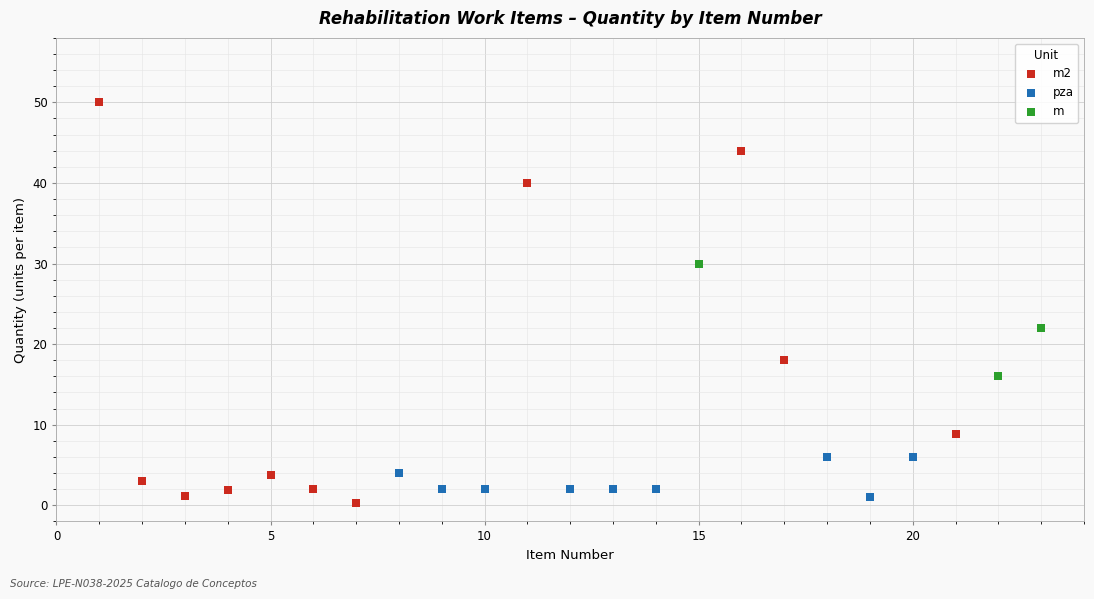

Which series has the widest spread of Y values?

m2